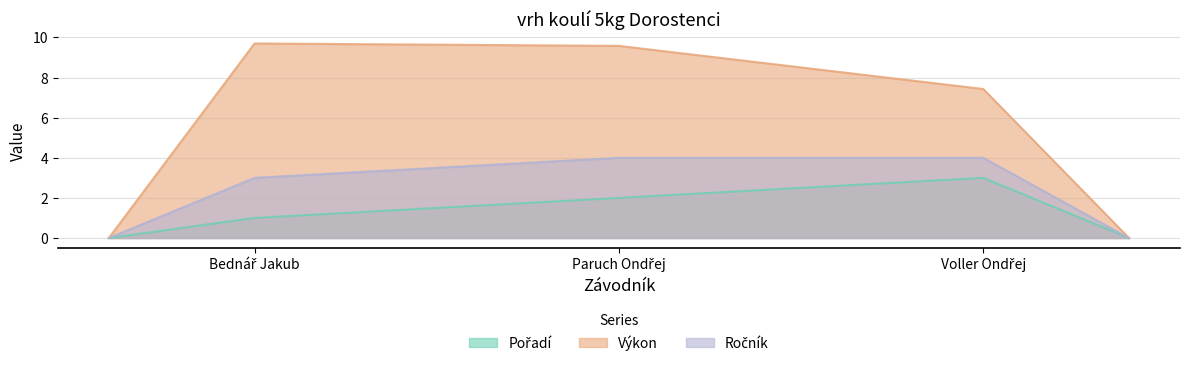

Where is Pořadí nearest to the value 2?

Paruch Ondřej